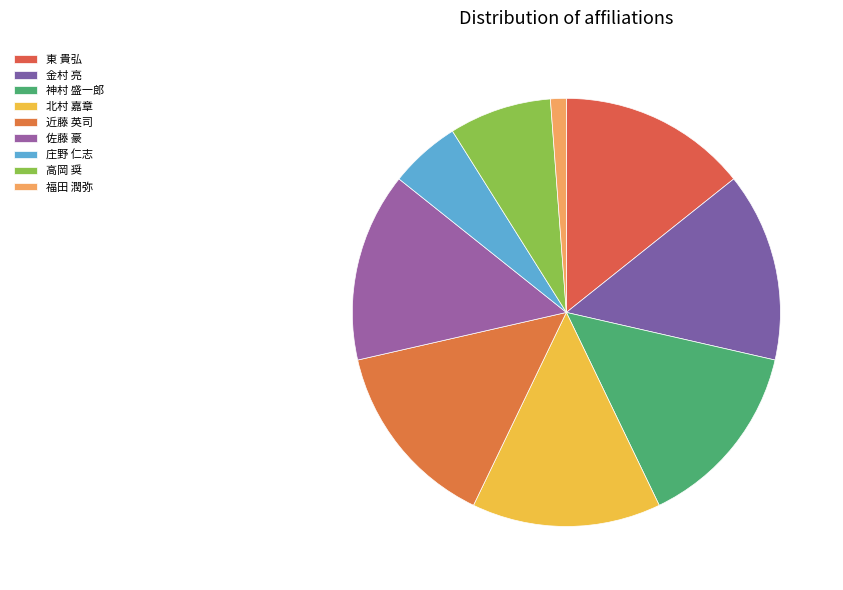

Count the number of slices in the pie.

9